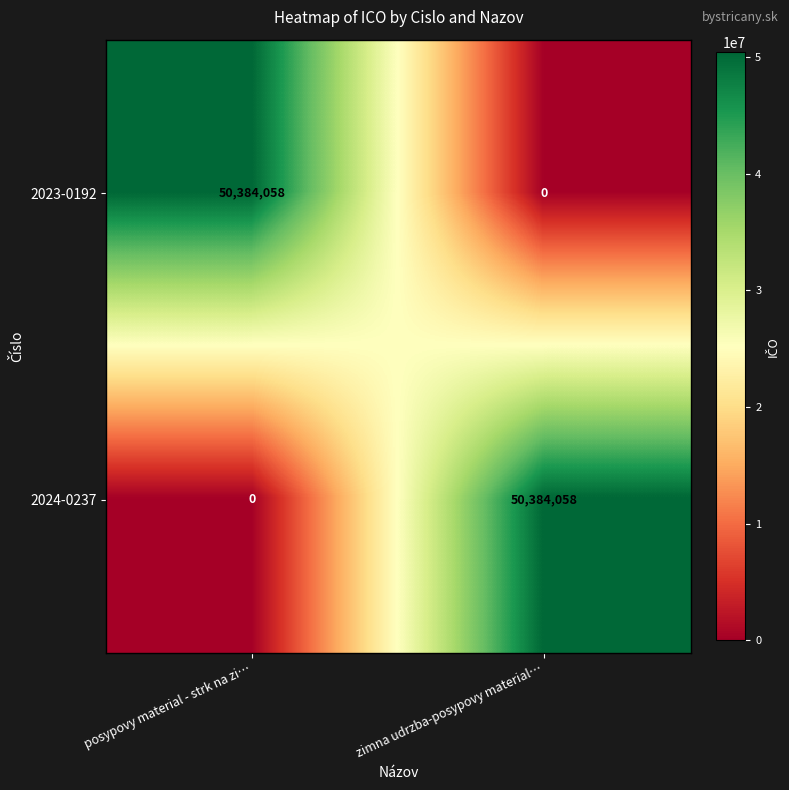

What is the approximate value of 2024-0237 at zimna udrzba-posypovy material…, to the nearest 10?

50384060